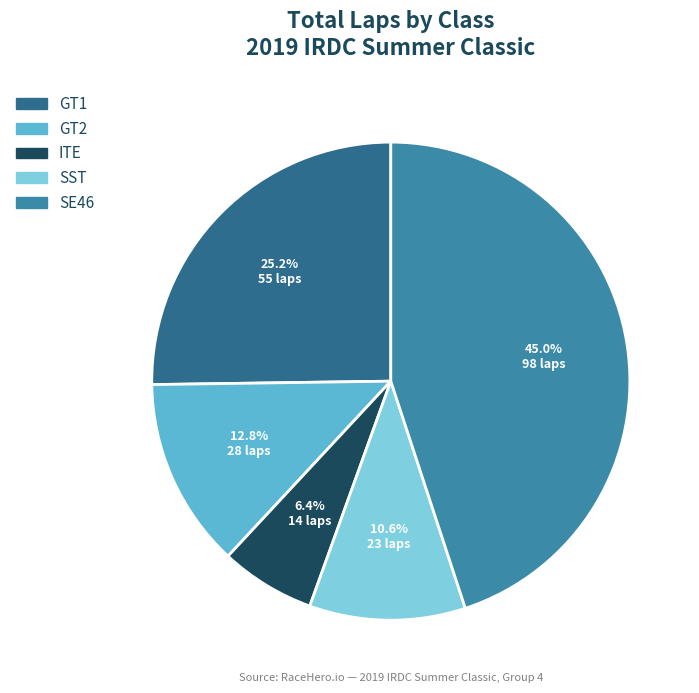

How many segments does this pie chart have?

5